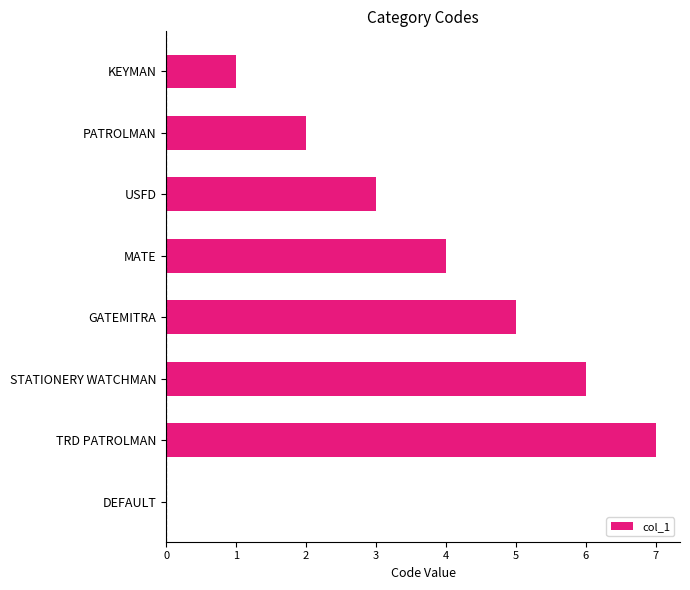

What is the maximum value shown in the chart?

7